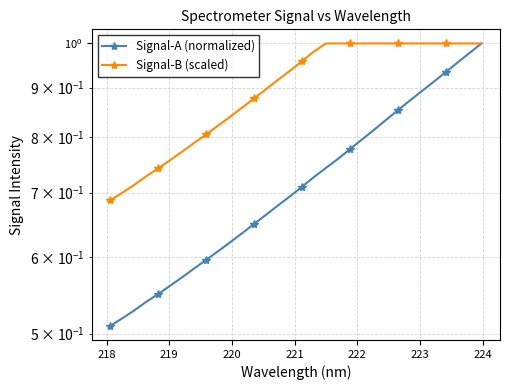

What is the value of the Signal-A (normalized) point at the 12th from the left?

0.6